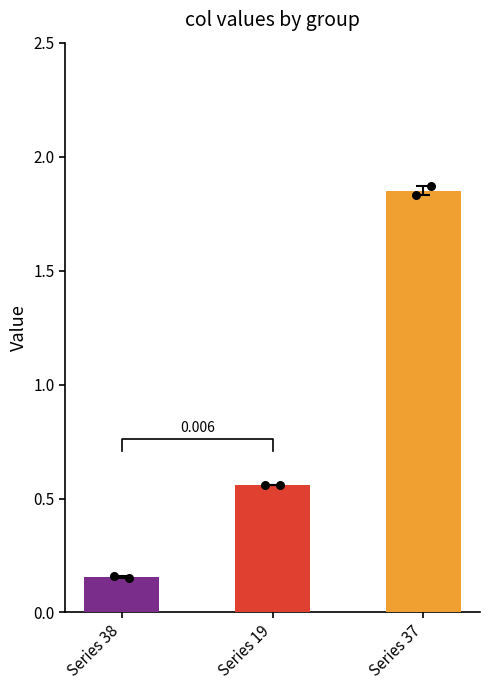

Which series has the largest total across all categories?

col_37